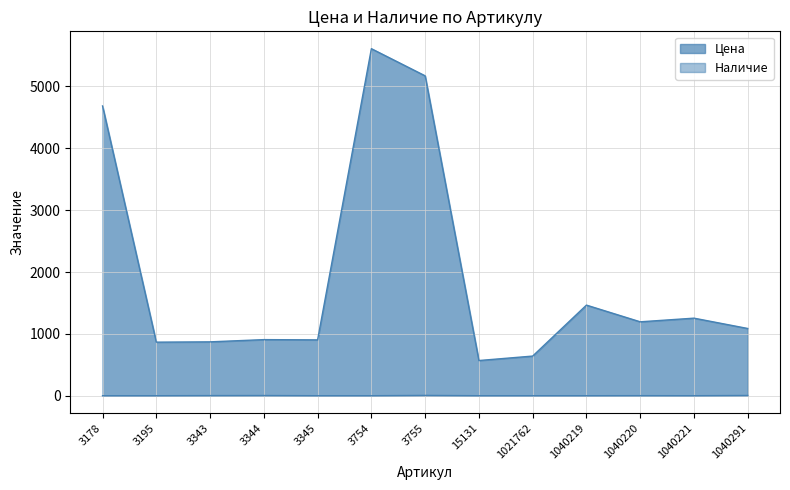

Reading left to right, transcribe all the data shown in this chart.

Цена: 4685	866	871	907	903	5611	5172	569	641	1465	1195	1254	1087
Наличие: 0	0	2	3	0	0	5	0	0	0	1	0	4